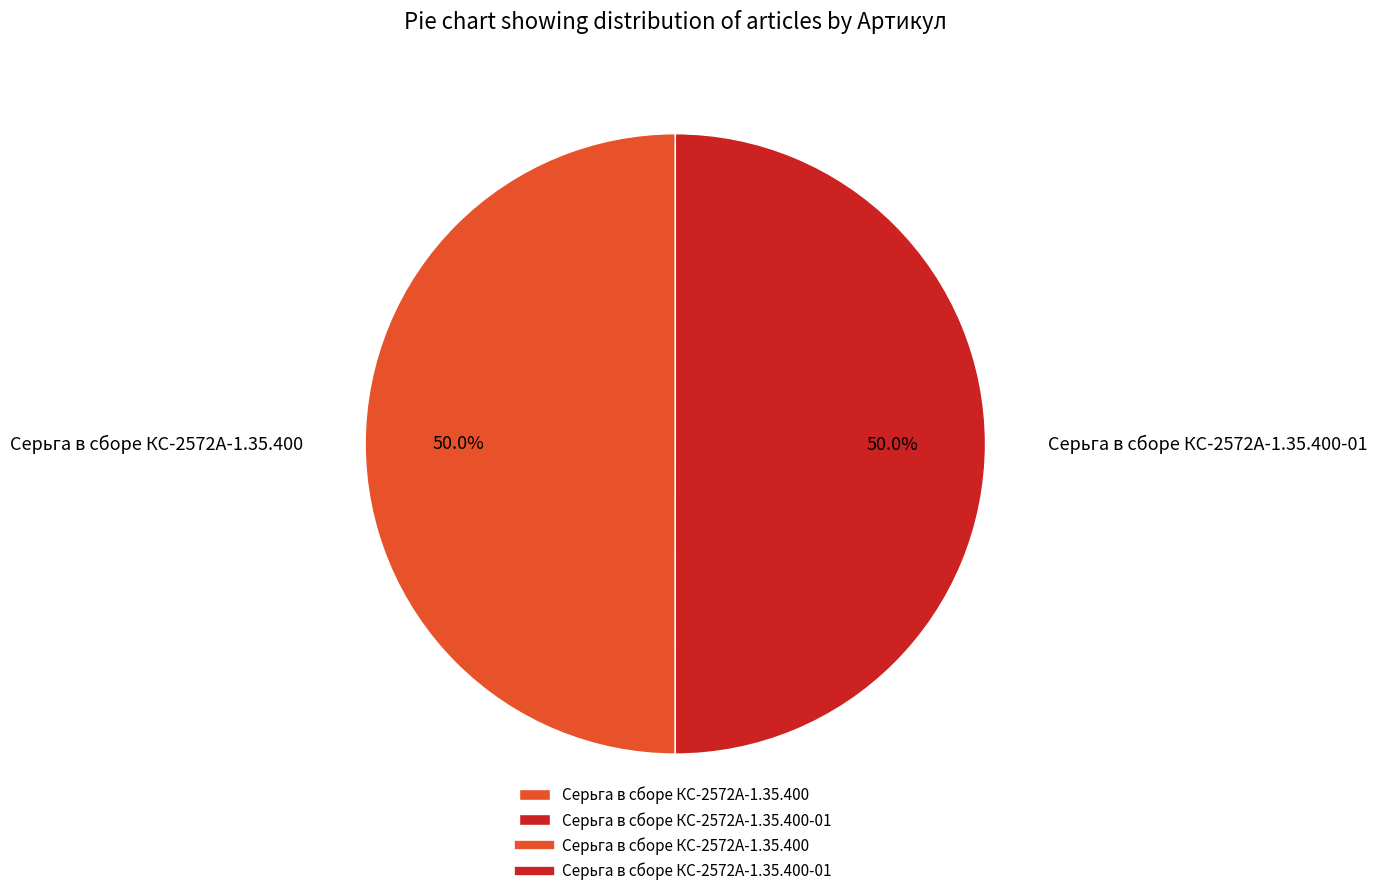

Count the number of slices in the pie.

2